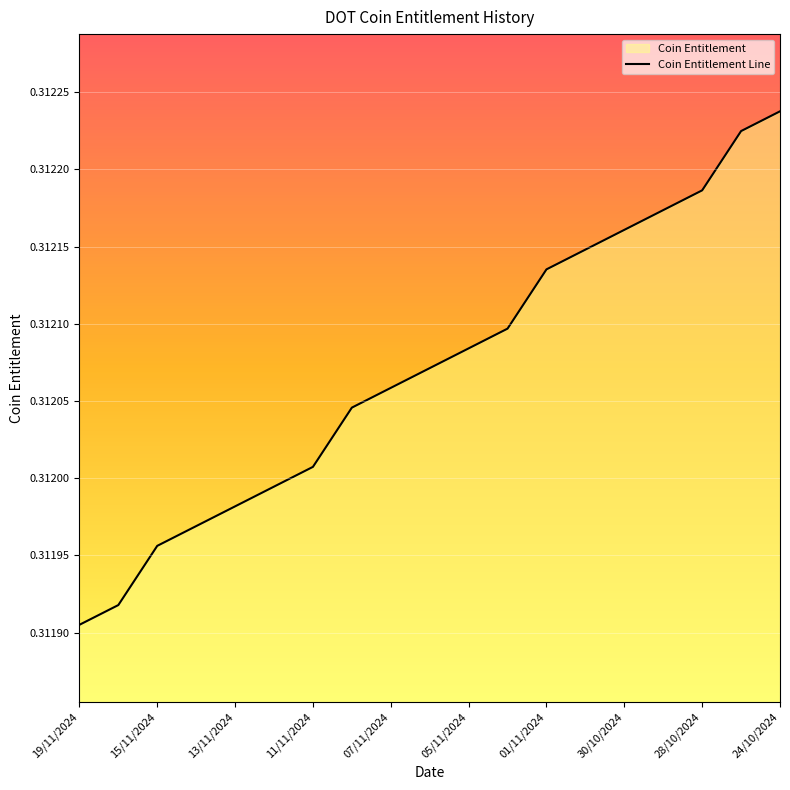

Between 30/10/2024 and 28/10/2024, which is larger?

28/10/2024